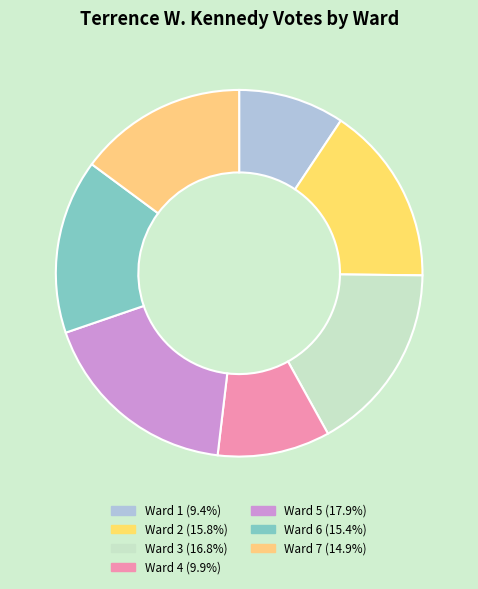

The Ward 1 slice represents 18% of the pie. True or false?

False